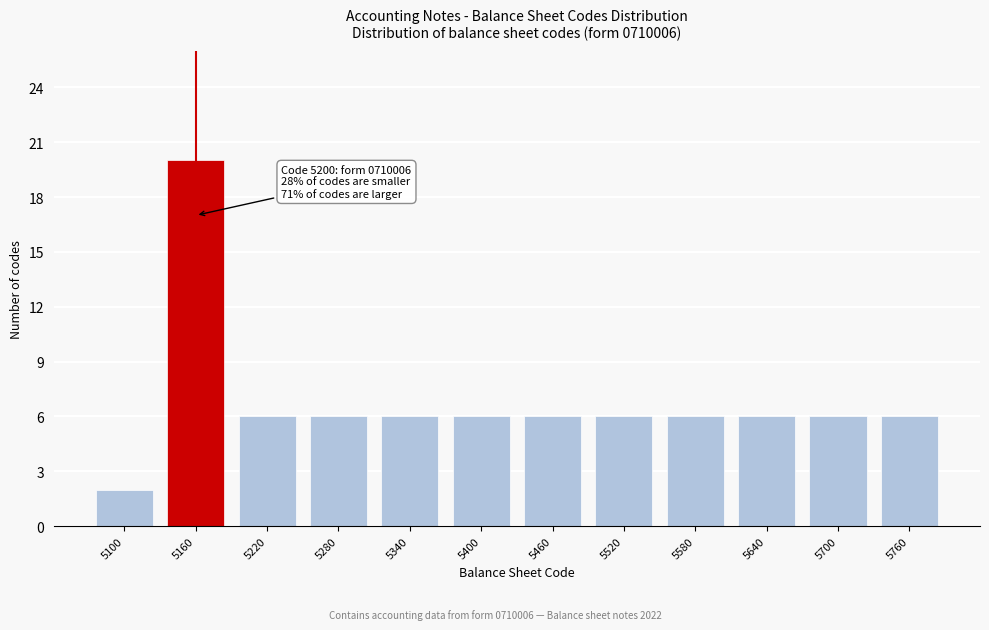

Reading right to left, transcribe all the data shown in this chart.

6	6	6	6	6	6	6	6	6	6	20	2